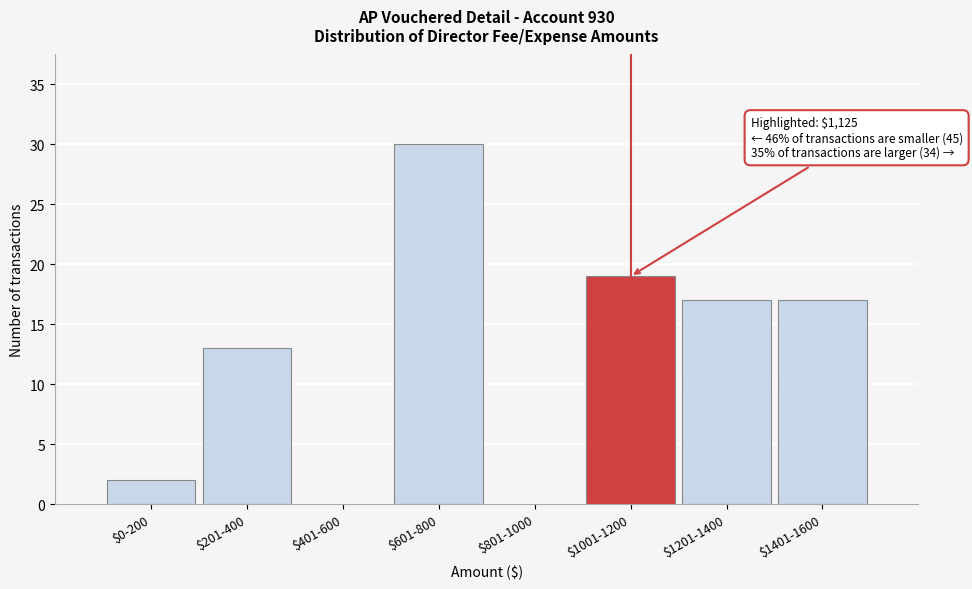

What is the sum of all values?

98